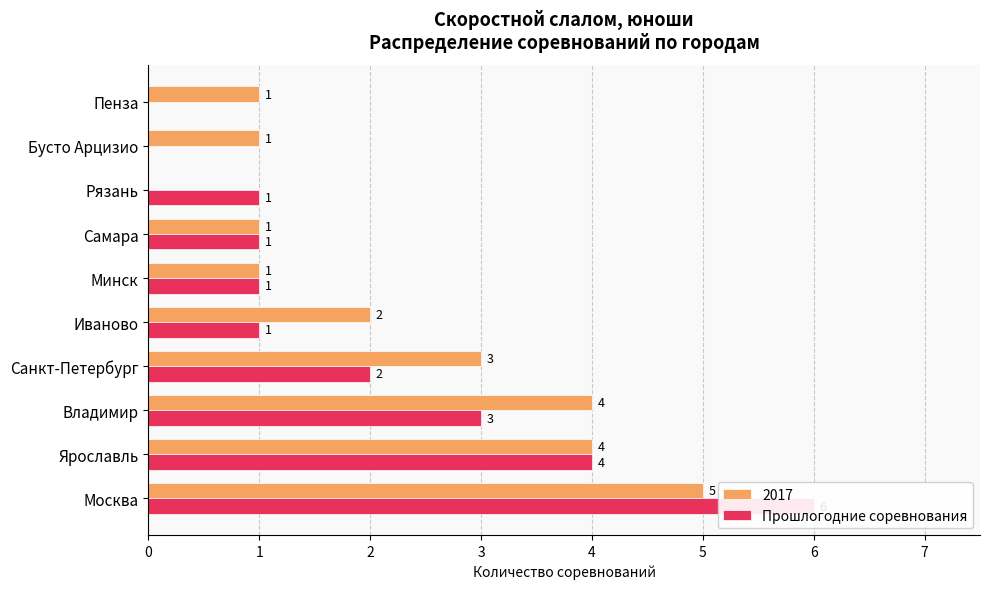

How many values are between 1 and 3?

6